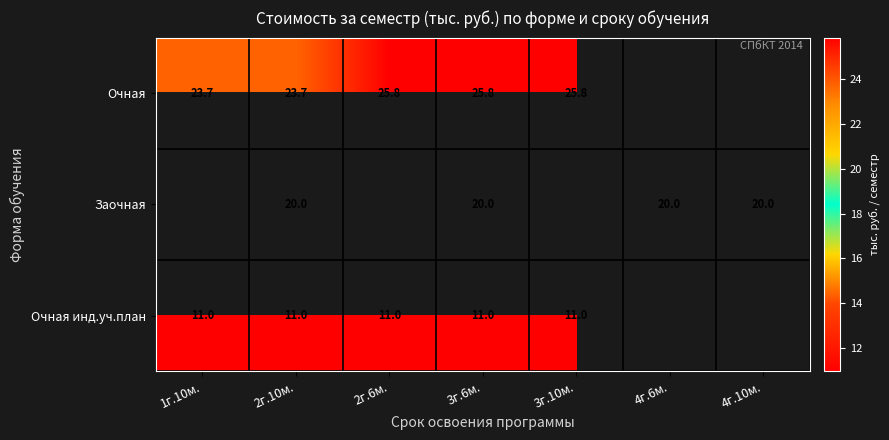

Which has a higher value, 2г.10м. or 4г.6м.?

4г.6м.